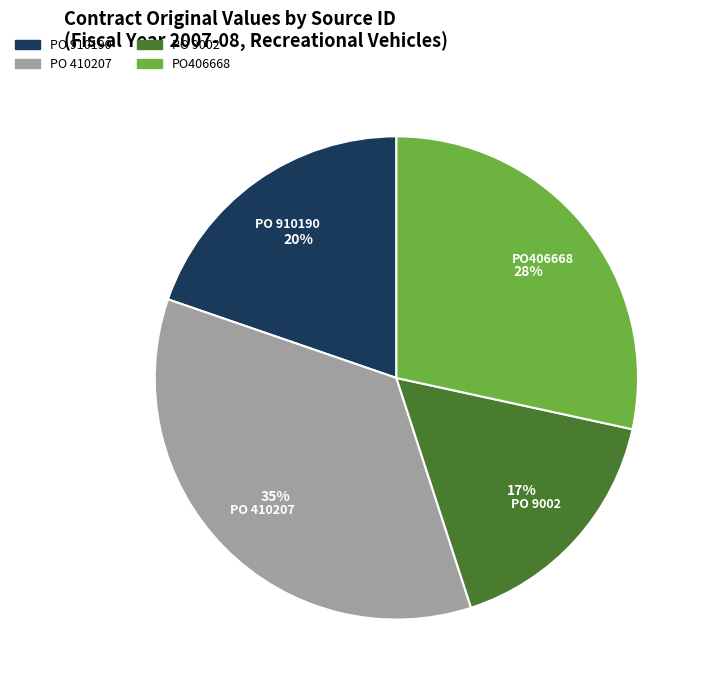

The PO 9002 slice represents 27% of the pie. True or false?

False